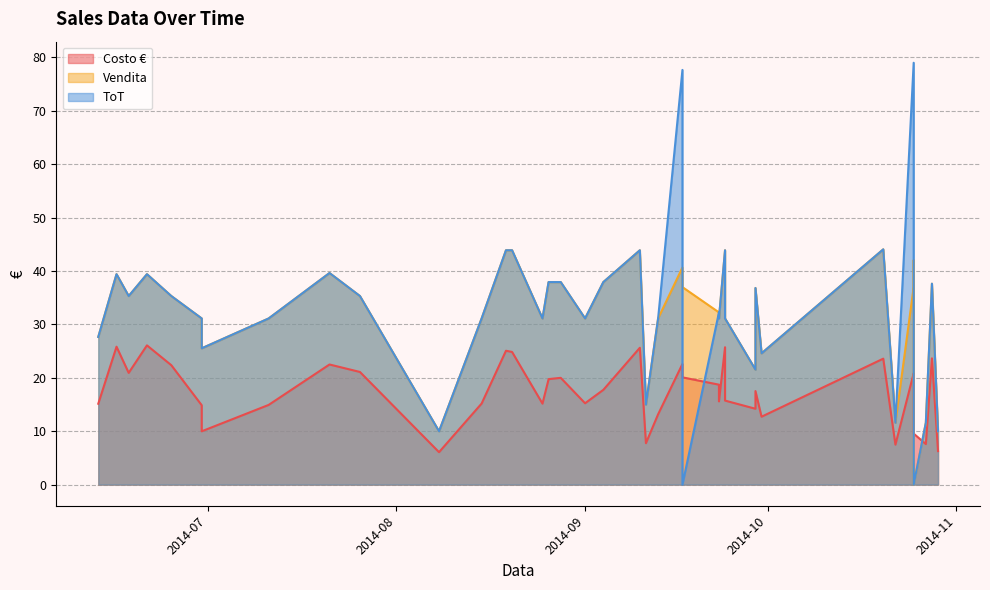

At which category does Costo € reach its first local valley?

2014-06-18